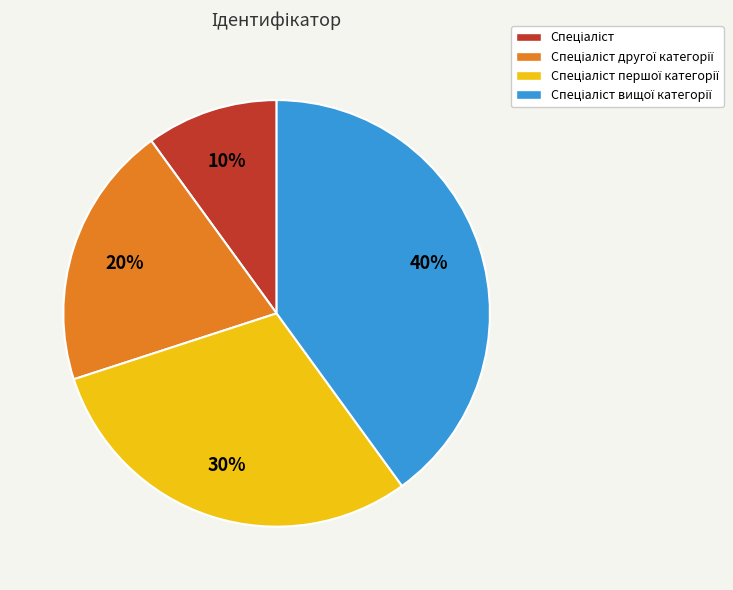

Is there a majority slice in this chart?

No